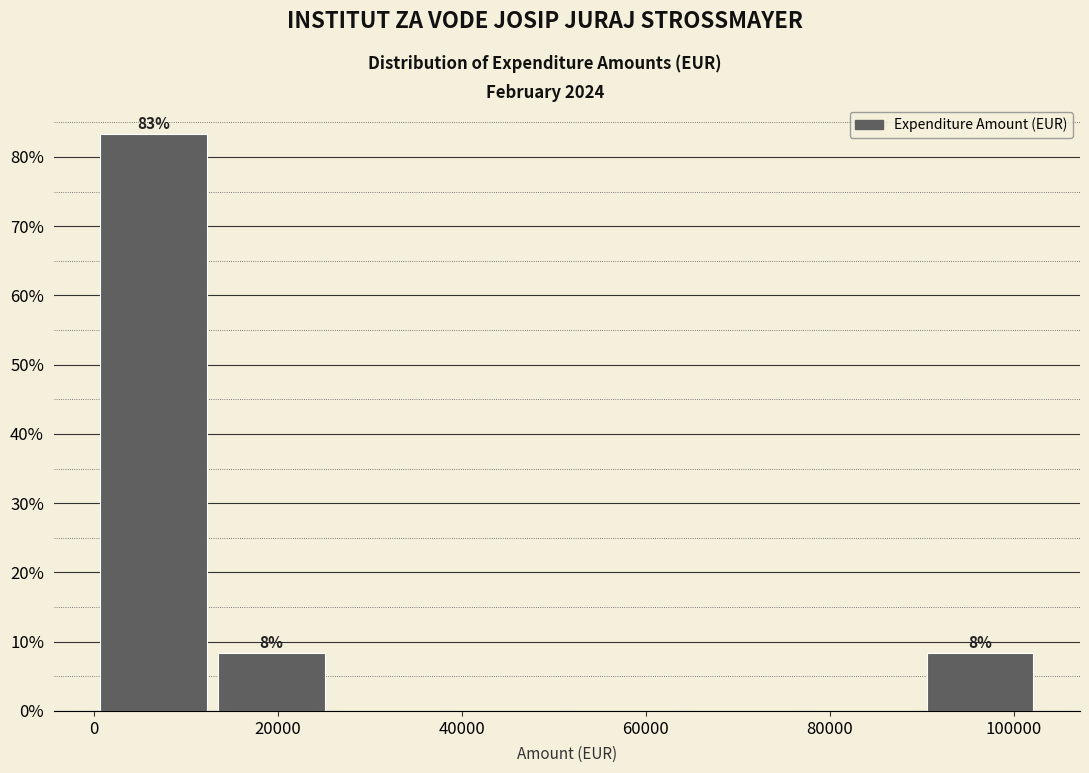

Which range on the x-axis has the tallest bar?

0 to 12000